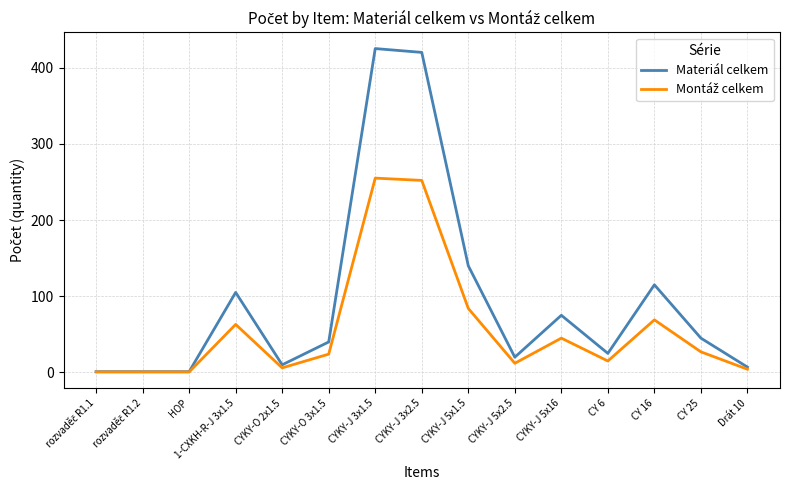

Which series has the largest total across all categories?

Materiál celkem